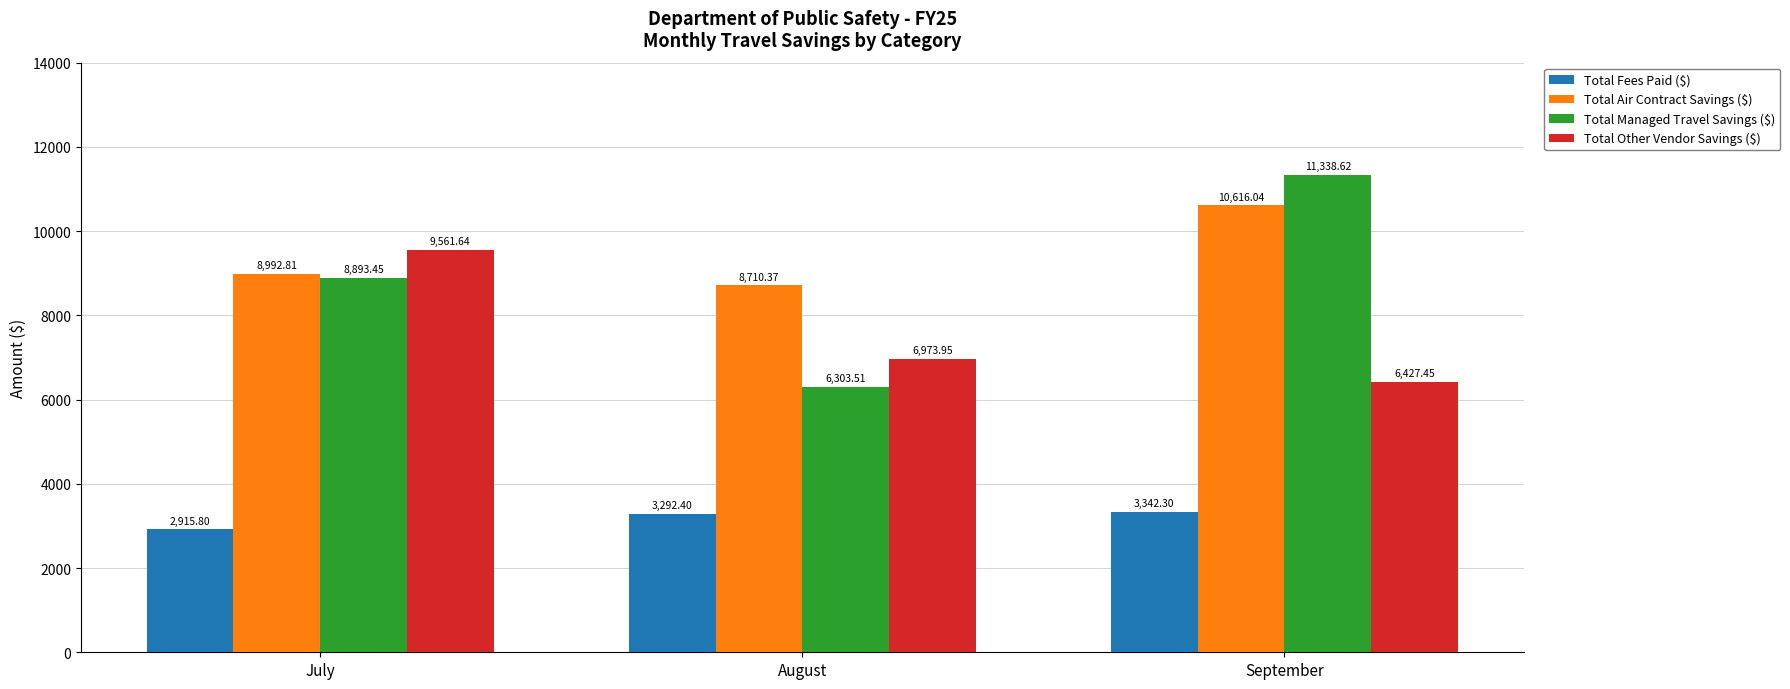

Rank the series at September from lowest to highest value.

Total Fees Paid ($), Total Other Vendor Savings ($), Total Air Contract Savings ($), Total Managed Travel Savings ($)